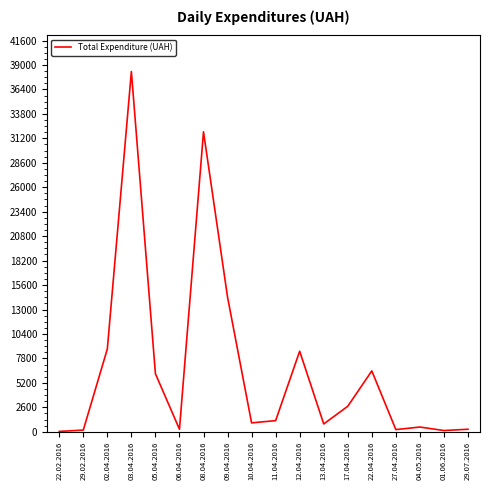

What is the greatest value displayed?

38303.0